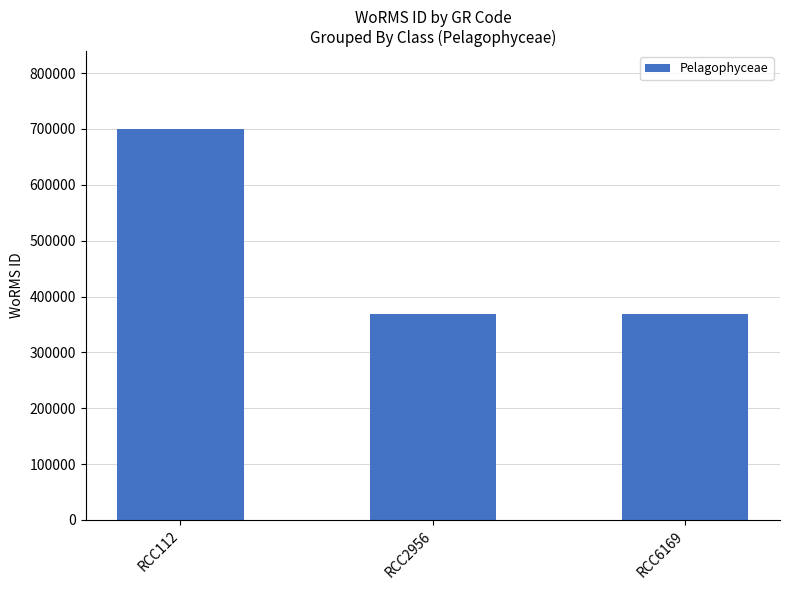

Is it true that the value at RCC2956 is 369489?

True